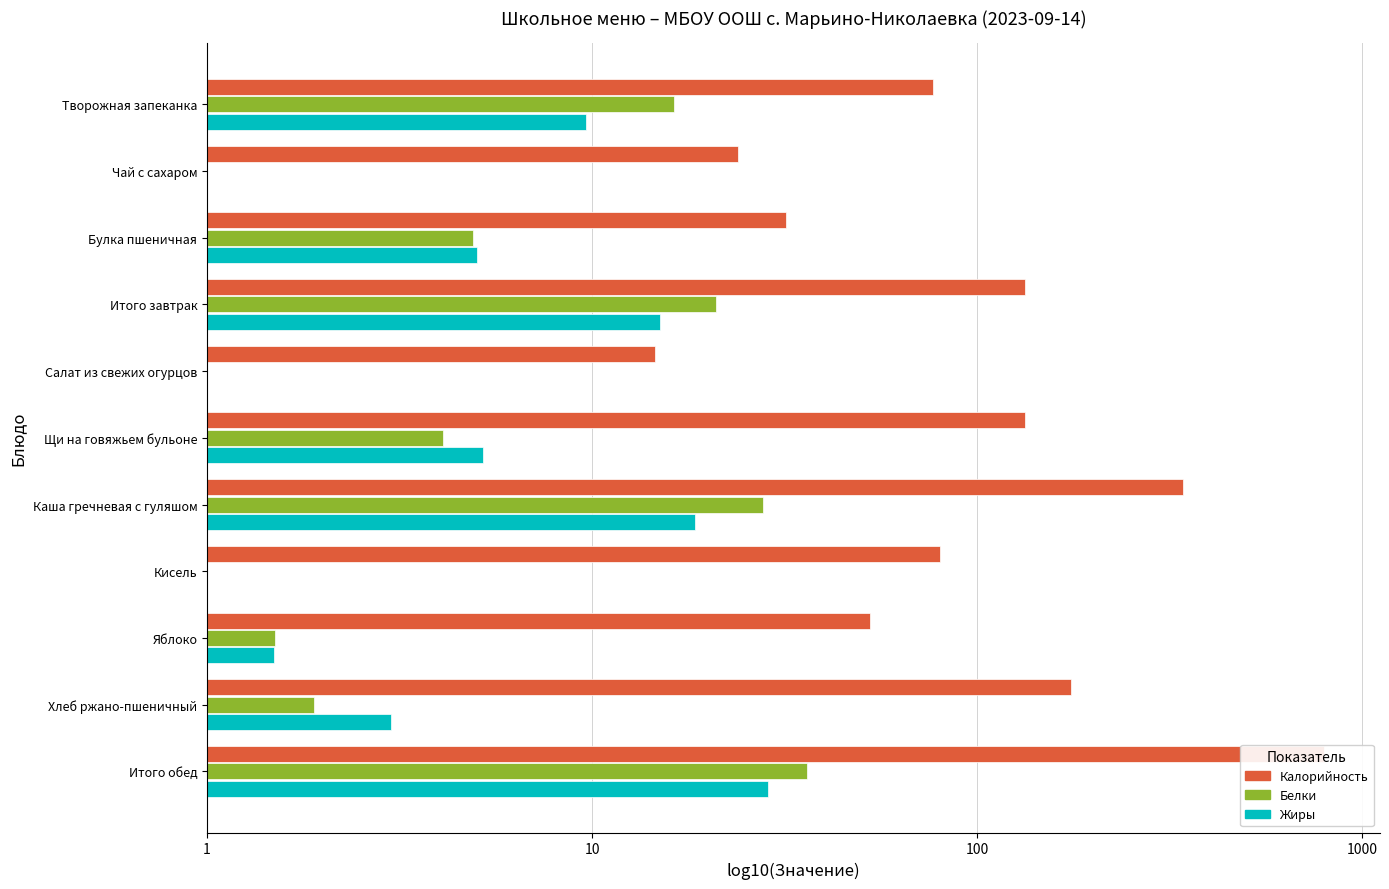

List the series in order of their peak value, highest first.

Калорийность, Белки, Жиры